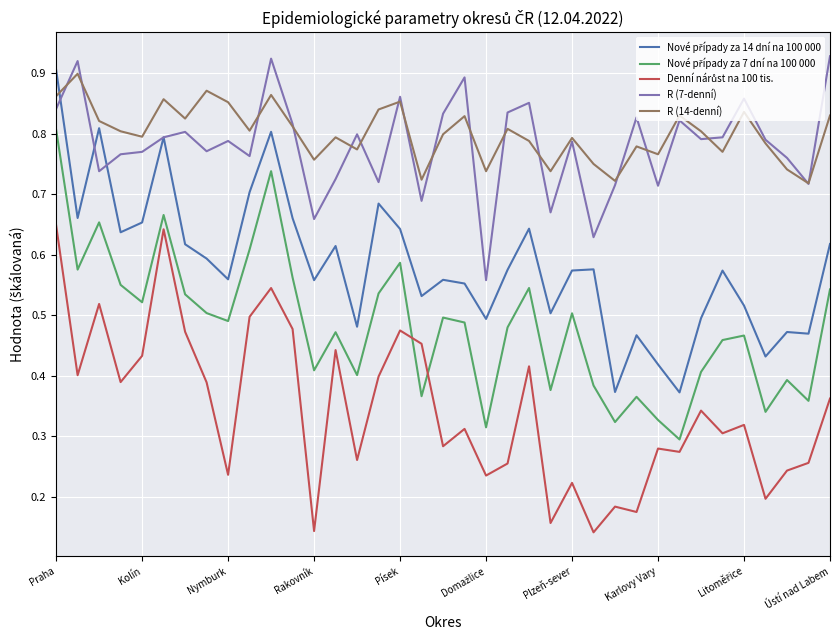

In R (14-denní), how many points are lower than both neighbors (excluding endpoints)?

12